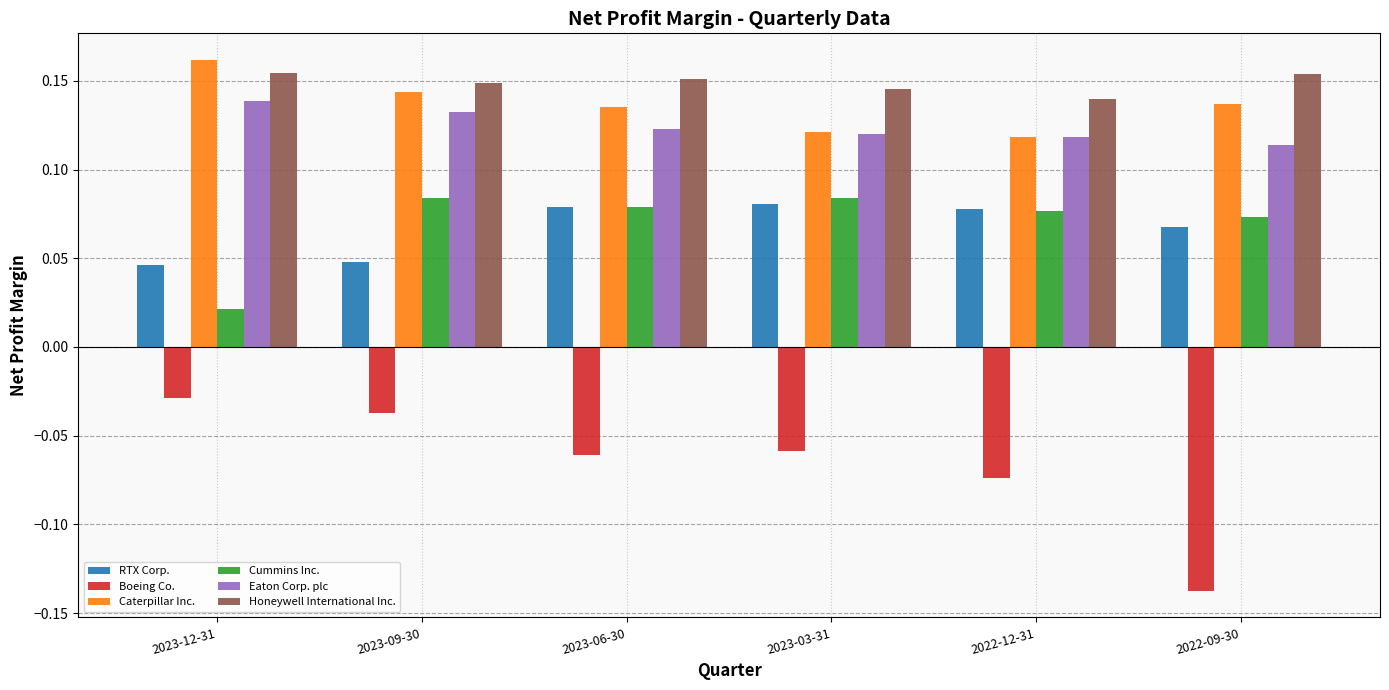

Between 2023-09-30 and 2022-09-30, which series saw the biggest shift?

Boeing Co.